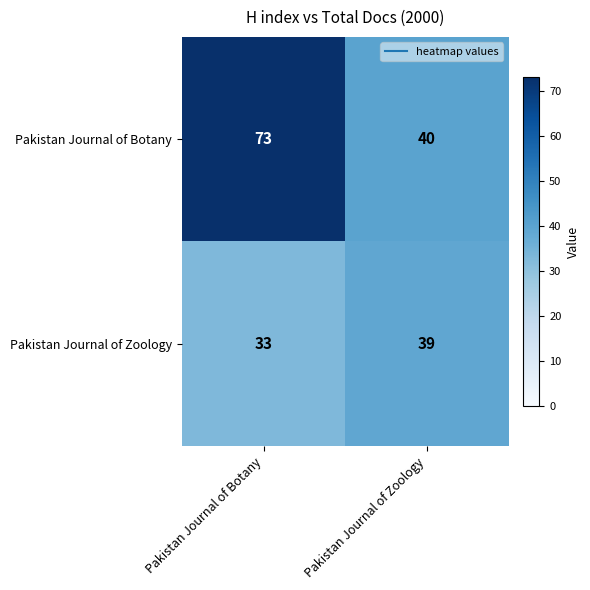

At how many categories does at least one series exceed 51?

1